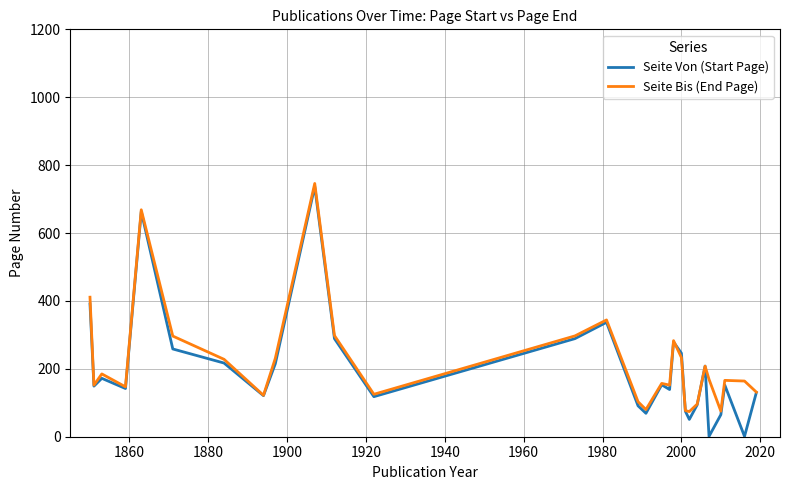

What is the highest value of the Seite Bis (End Page) series?

746.0